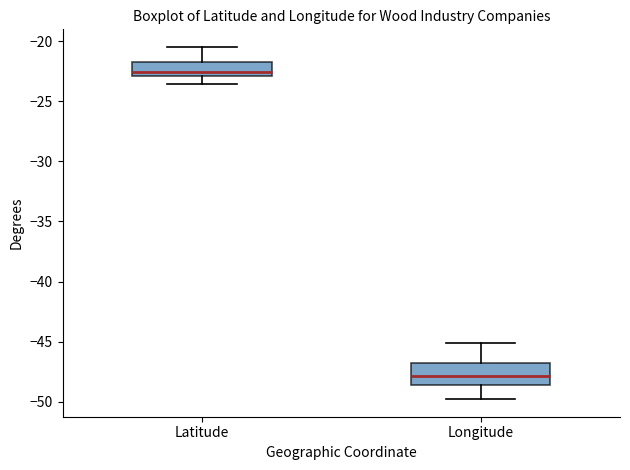

Reading left to right, transcribe this box plot: for each box, give where its median line is, the range the box spans, and where its two whiskers end, as read against the y-axis. The values are not printed on the chart, so give them approximately, as read against the axis.

Latitude: median -22.5, box -23.0 to -21.5, whiskers -23.5 to -20.5
Longitude: median -48.0, box -48.5 to -47.0, whiskers -50.0 to -45.0